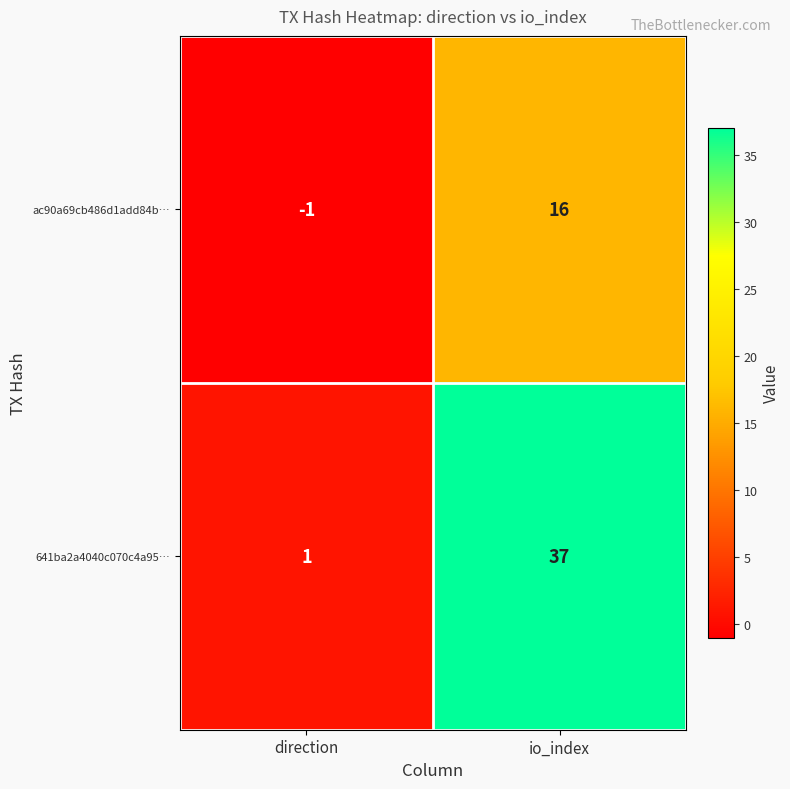

Which category has the lowest value across all series?

direction